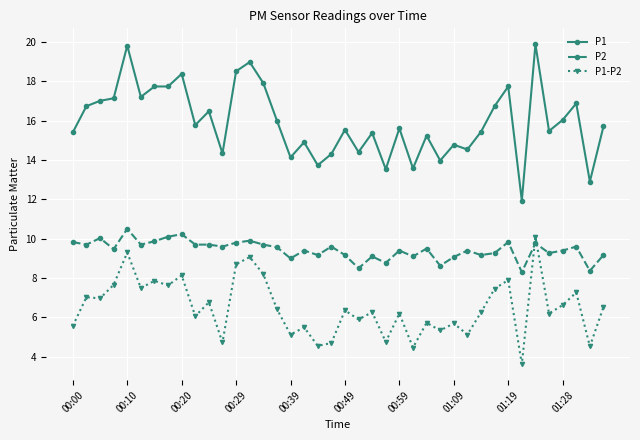

What is the maximum value shown in the chart?

19.9